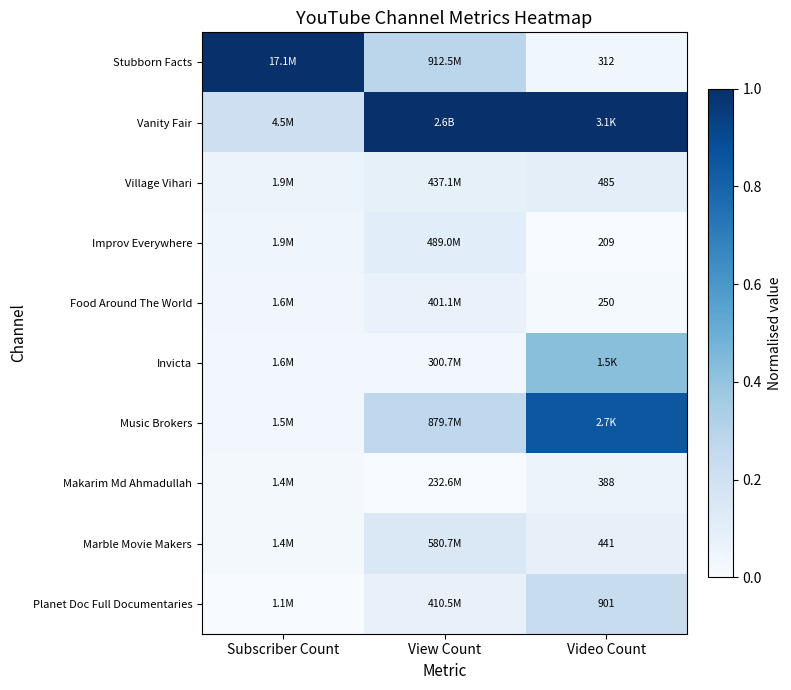

The Marble Movie Makers series shows 0.2 at View Count. True or false?

False